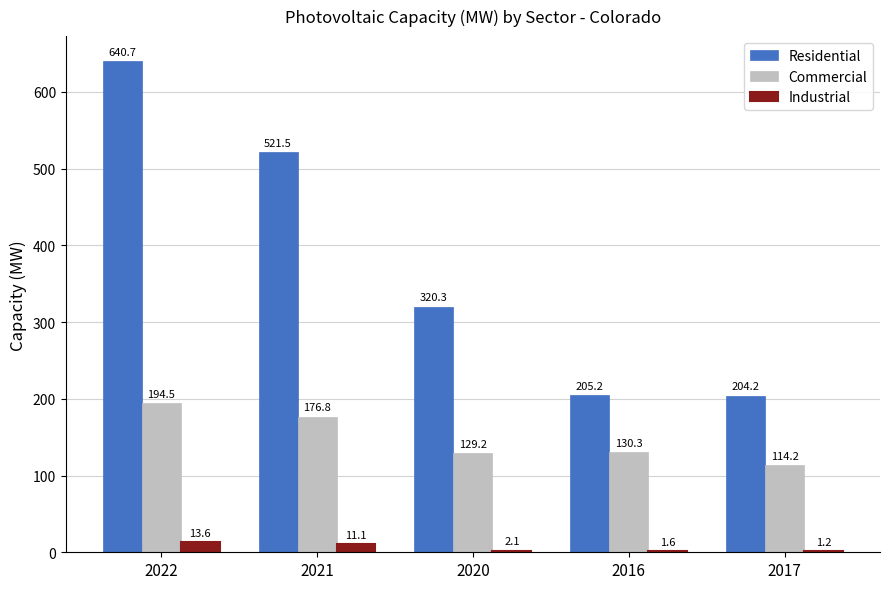

Which series changed the most between 2022 and 2017?

Residential